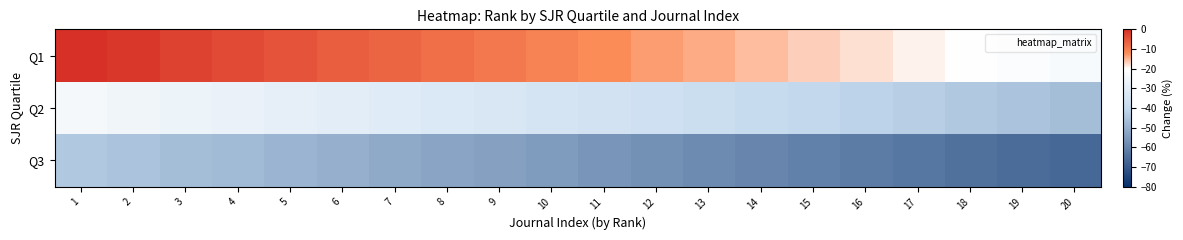

List the series in order of their overall mean, highest first.

Q1, Q2, Q3